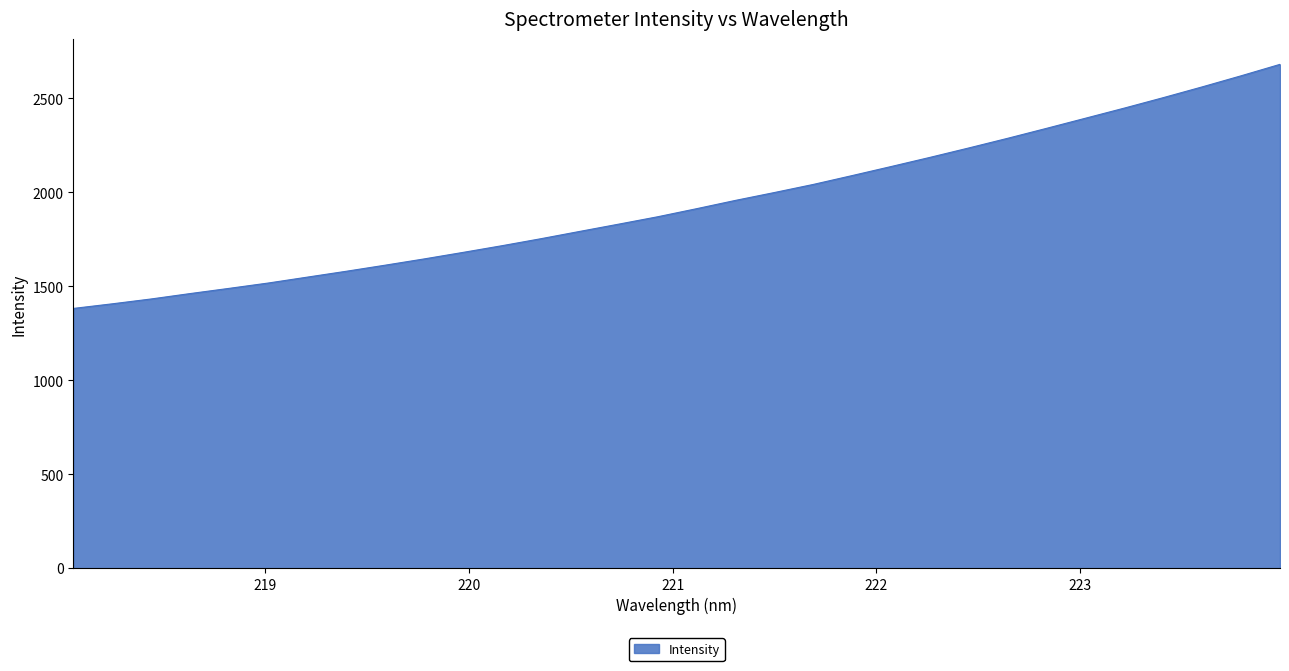

What is the minimum value shown in the chart?

1382.1